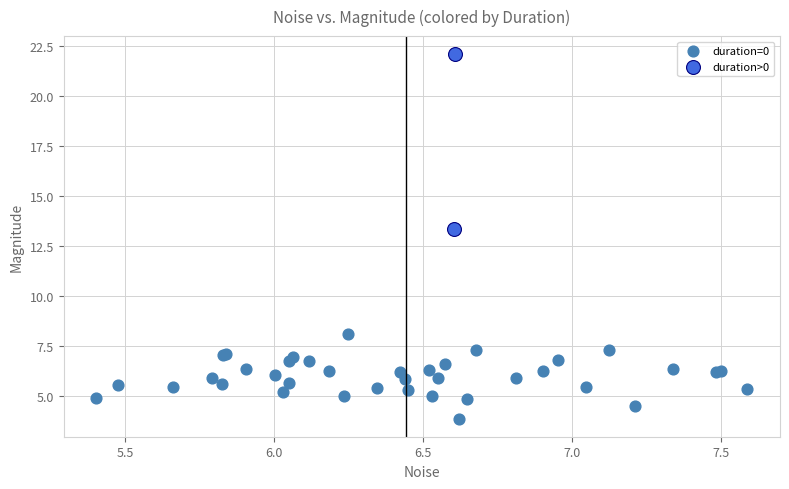

What are all the series names shown in the legend?

duration=0, duration>0